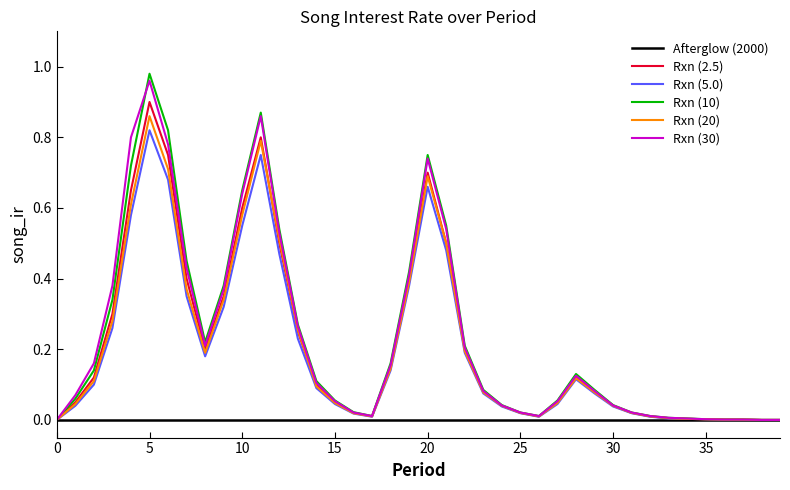

Which series has the largest range (max minus min)?

Rxn (10)